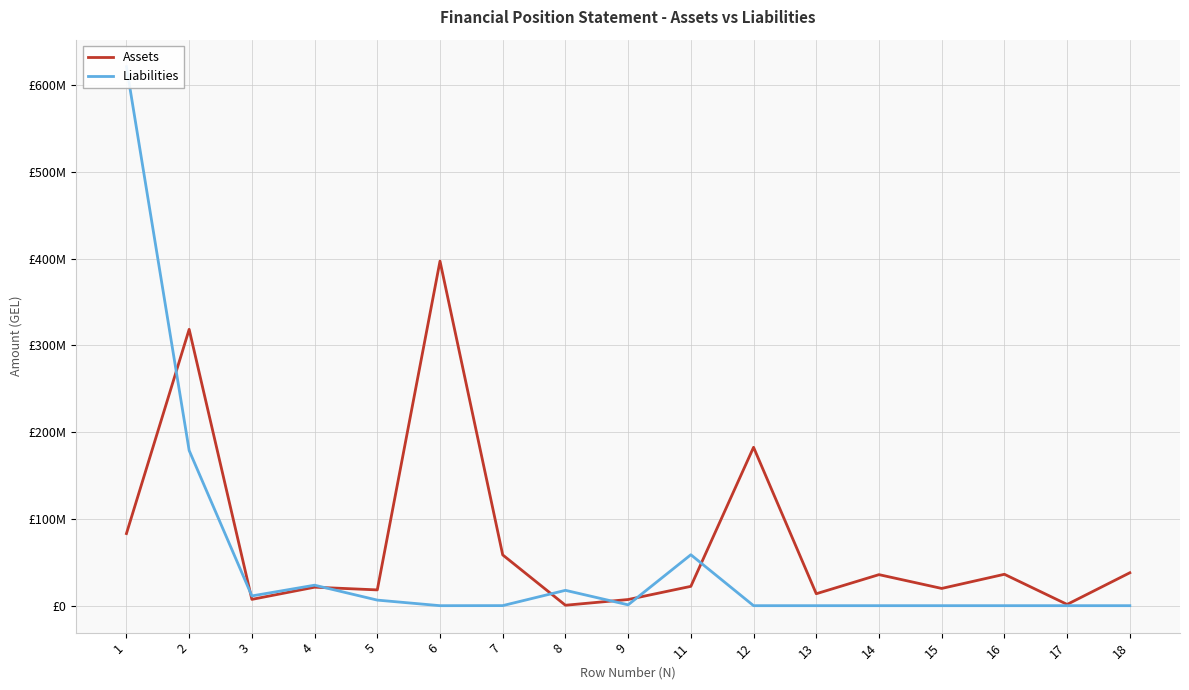

After their last crossing, which series has the higher values: Liabilities or Assets?

Assets